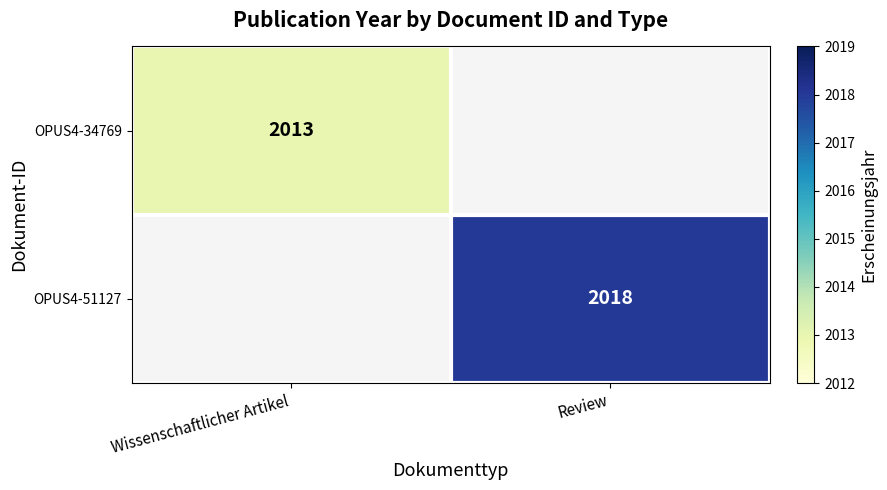

The OPUS4-34769 series shows 2013 at Wissenschaftlicher Artikel. True or false?

True